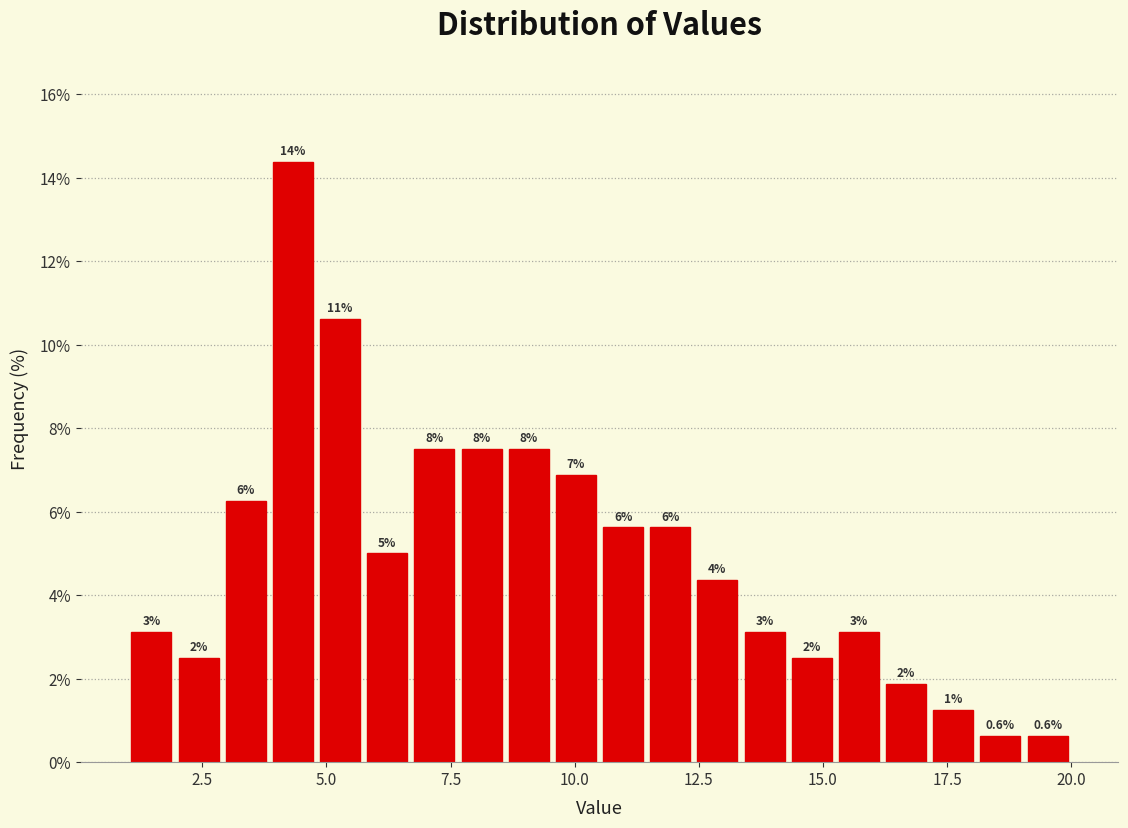

Around what value on the x-axis is the tallest bar? Give the approximate position of its centre, as read against the axis.

4.5